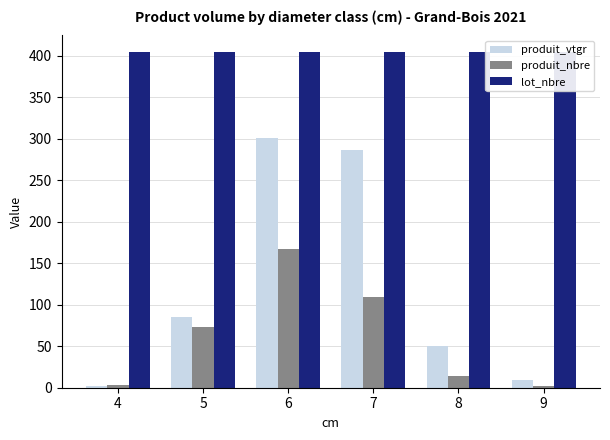

At which label does produit_nbre first exceed 73?

6